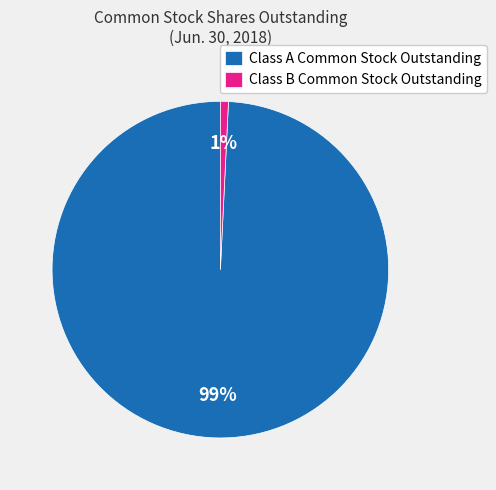

Combined, do Class B Common Stock Outstanding and Class A Common Stock Outstanding account for over 50%?

Yes